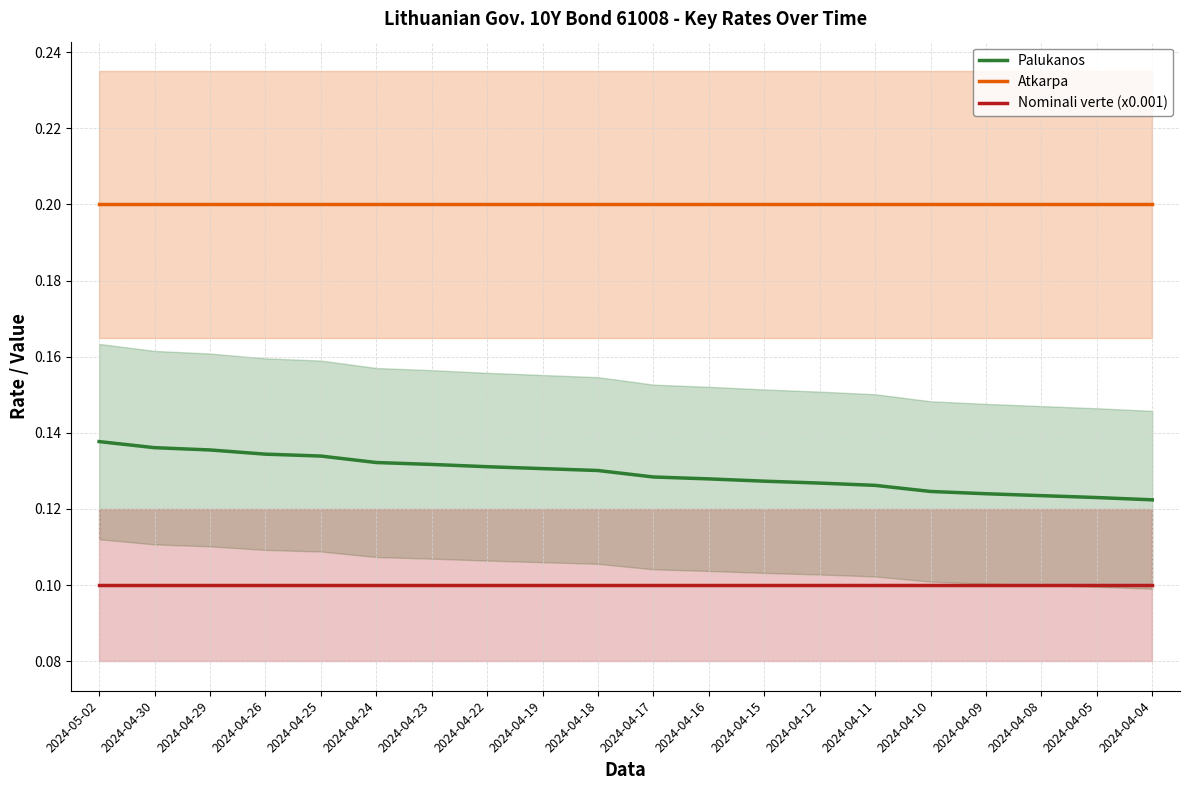

What value does the Atkarpa series have at 2024-04-05?

0.2